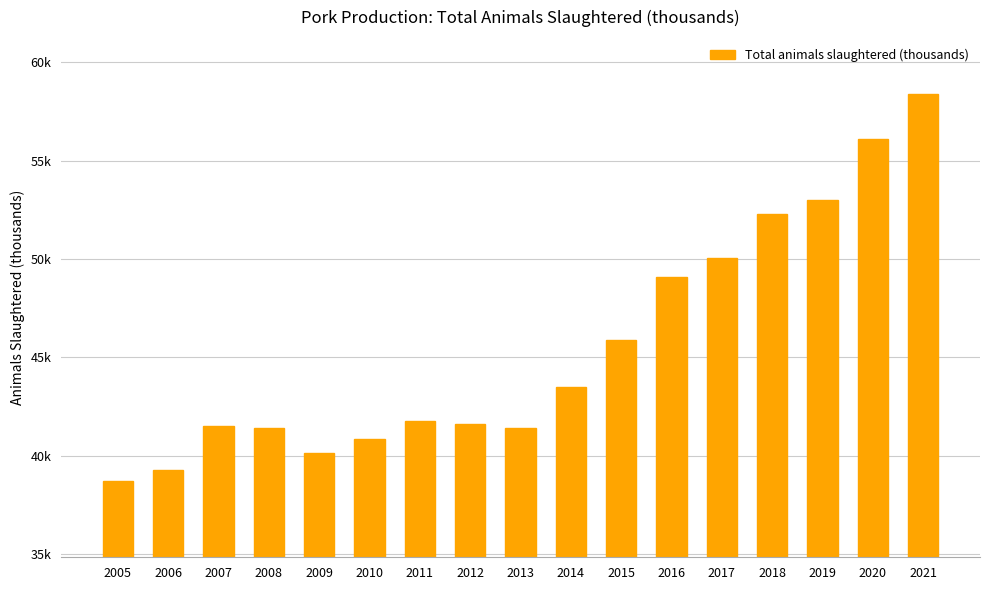

Does the chart contain any negative values?

No